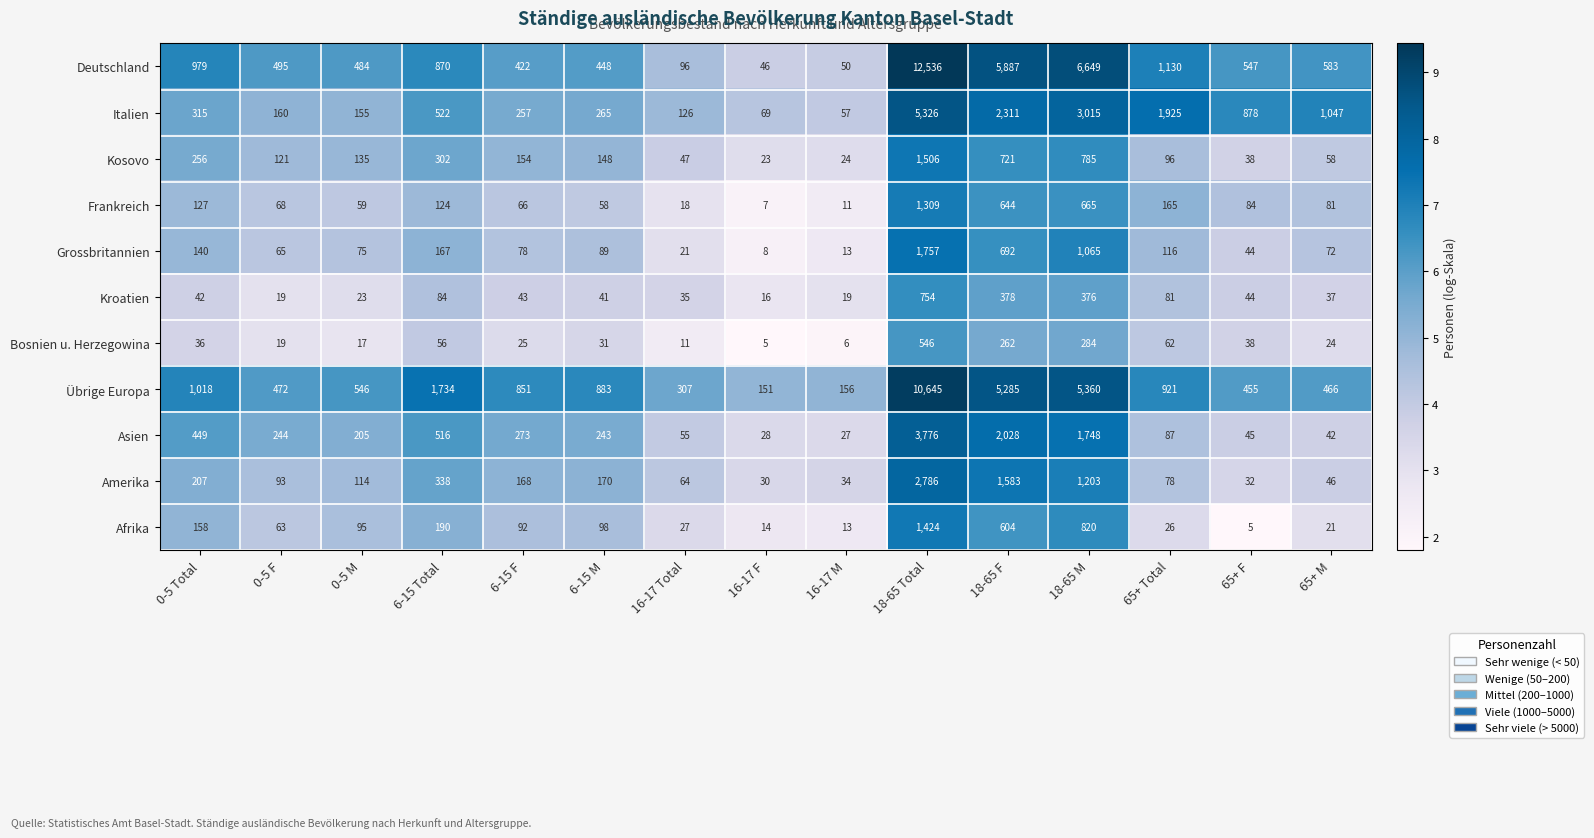

What is the average value of the Bosnien u. Herzegowina series?

95